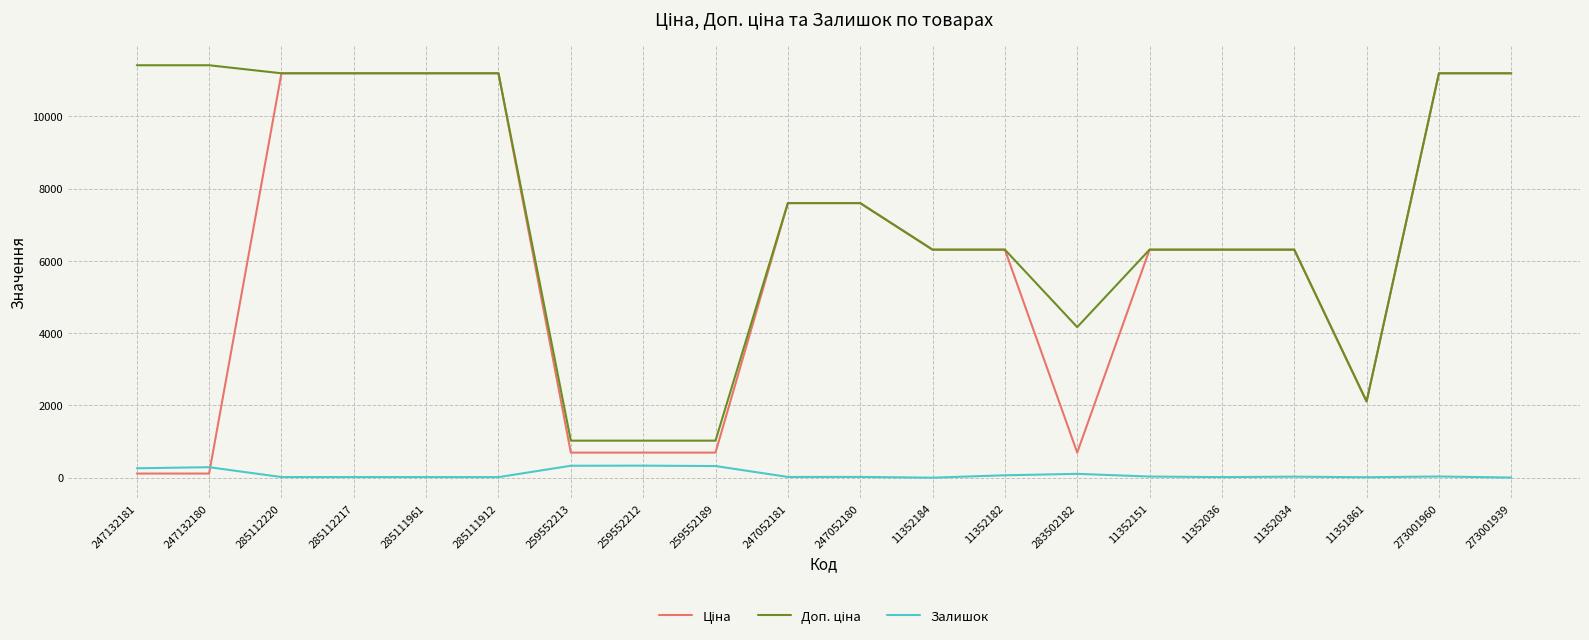

Read the Залишок value at 259552212.

333.0